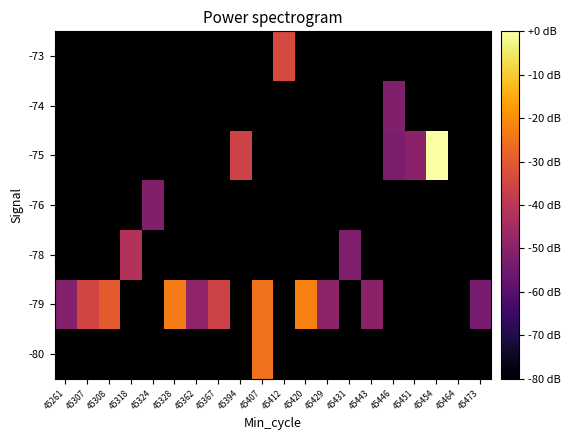

How many negative values does the -75 series have?

3